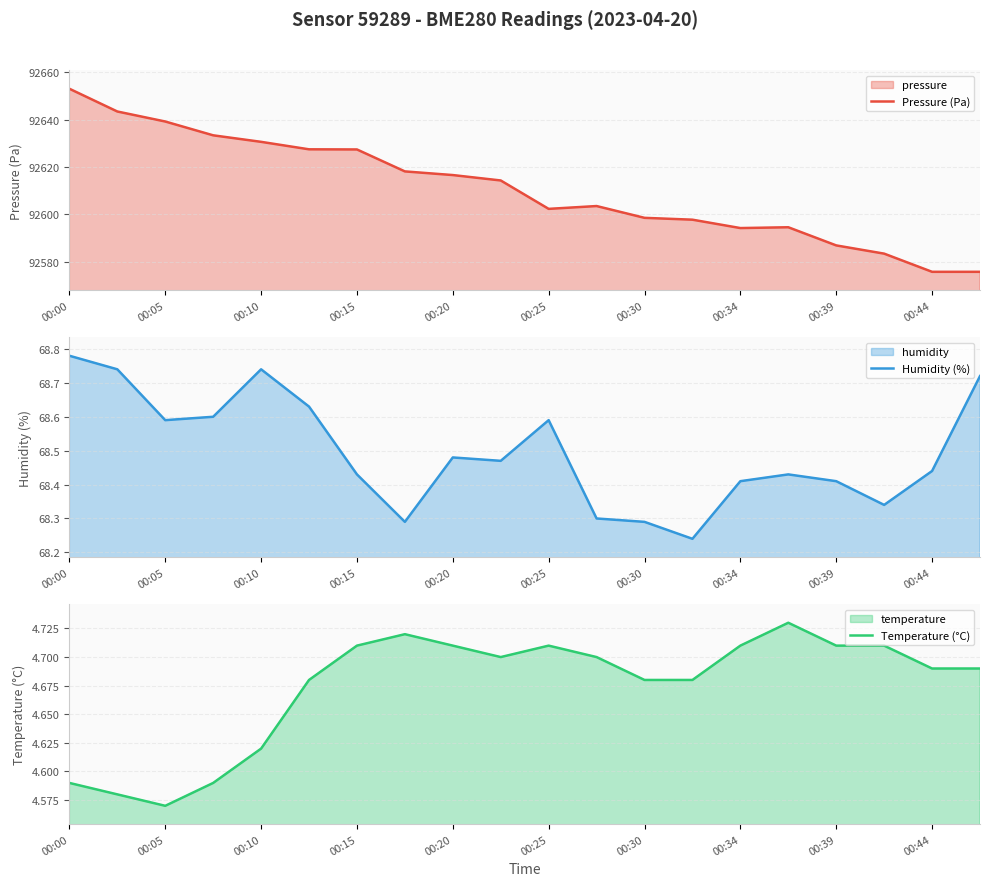

Which category has the highest value across all series?

00:00